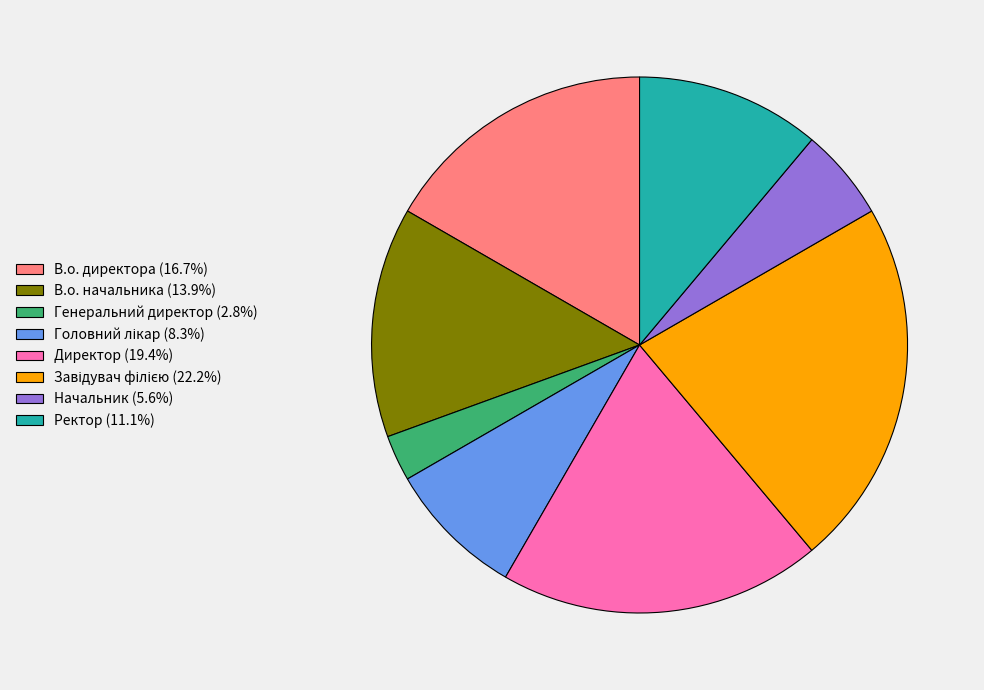

Do Начальник (5.6%) and Директор (19.4%) together represent more than half of the pie?

No